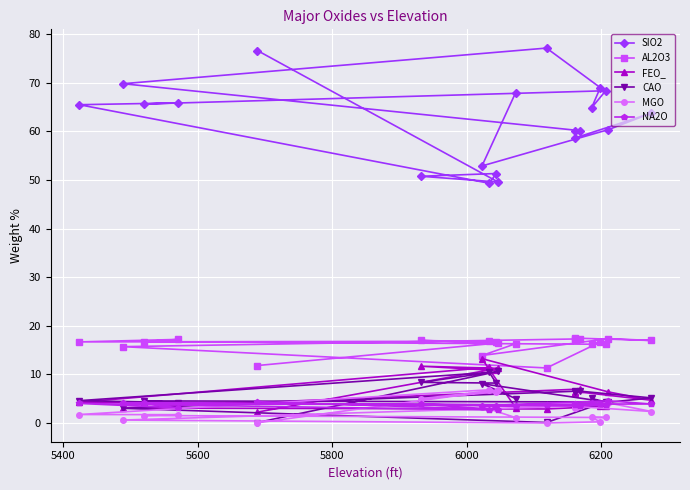

What is the highest value of the SIO2 series?

77.1